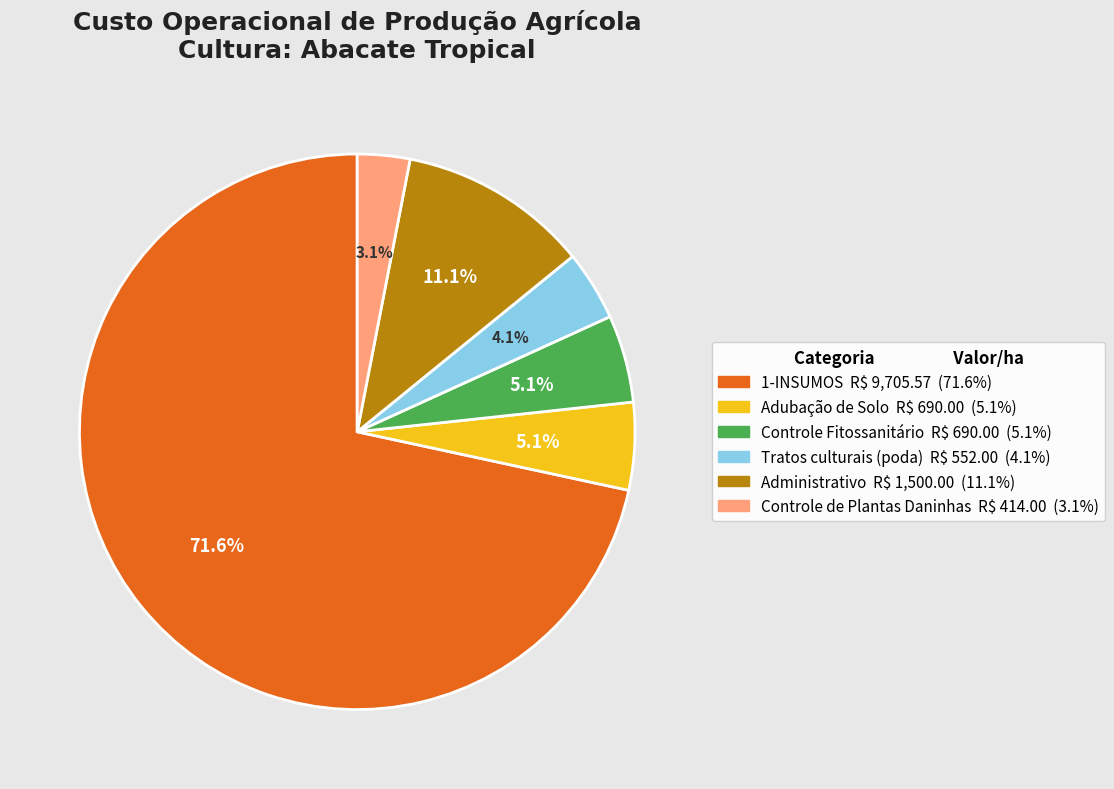

Does any single category account for the majority?

Yes